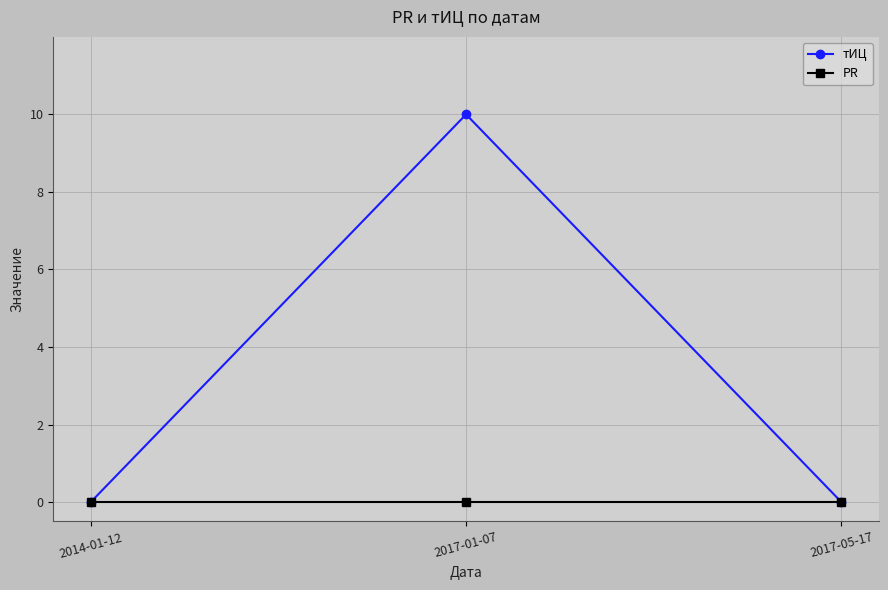

Which series changed the most between 2014-01-12 and 2017-01-07?

тИЦ